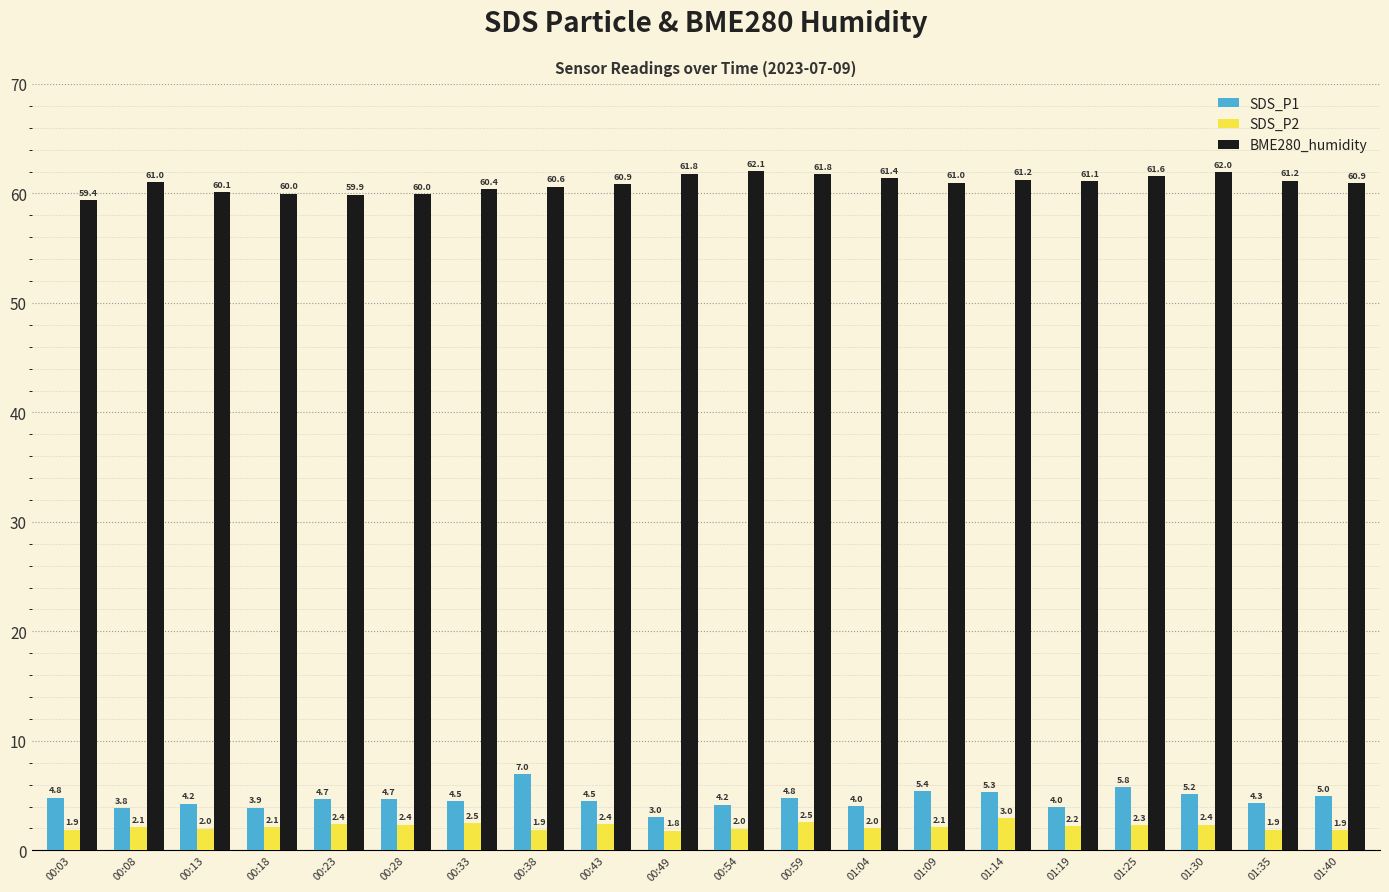

What is the difference between the maximum and second lowest values in the BME280_humidity series?

2.2